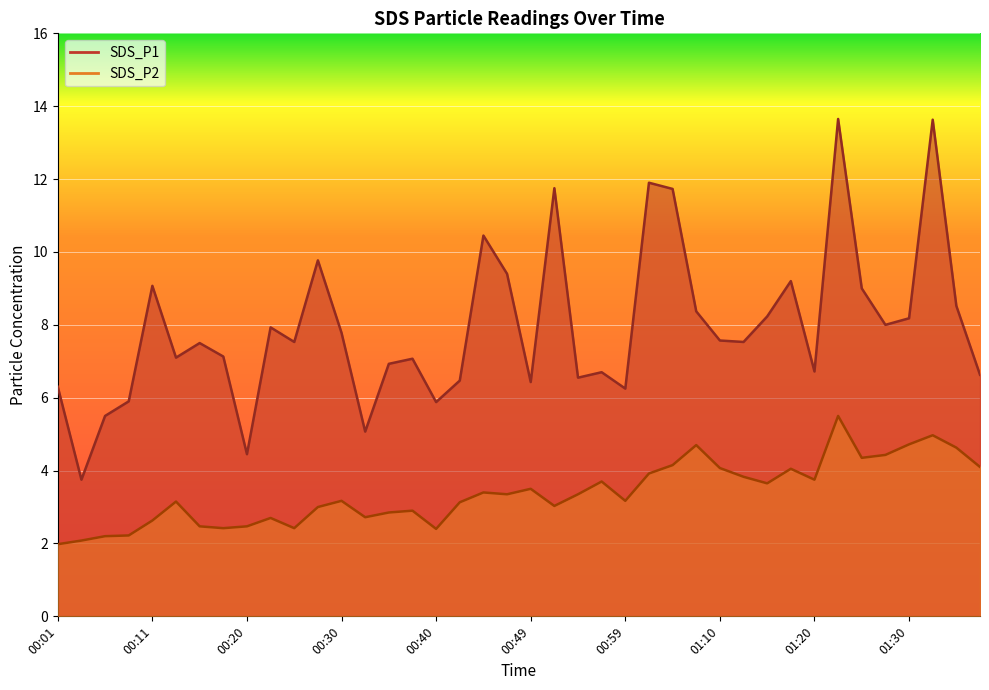

How many data points in SDS_P2 are less than 3?

14